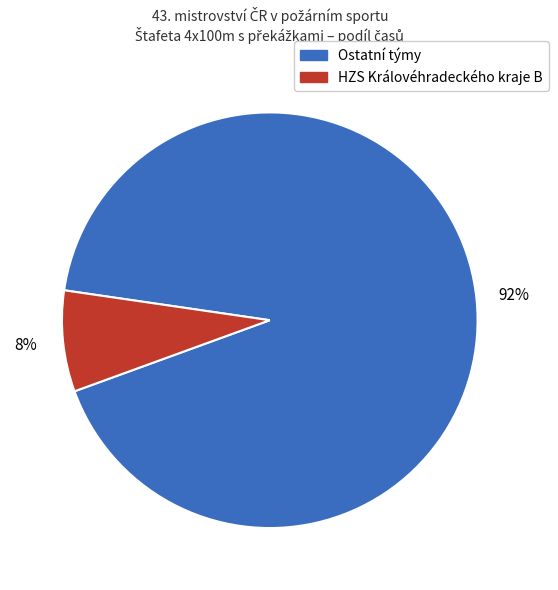

Does any single category account for the majority?

Yes